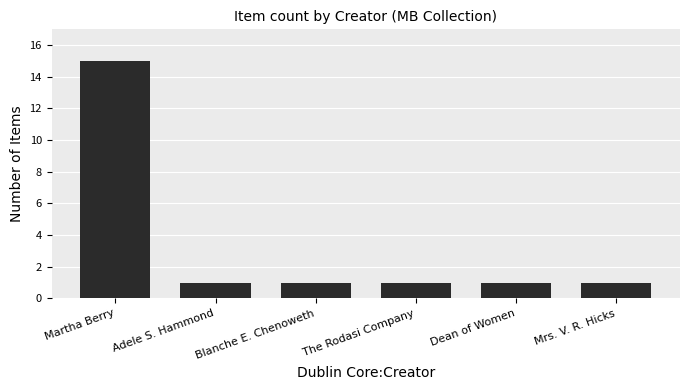

Reading right to left, extract all data points from this chart.

1	1	1	1	1	15